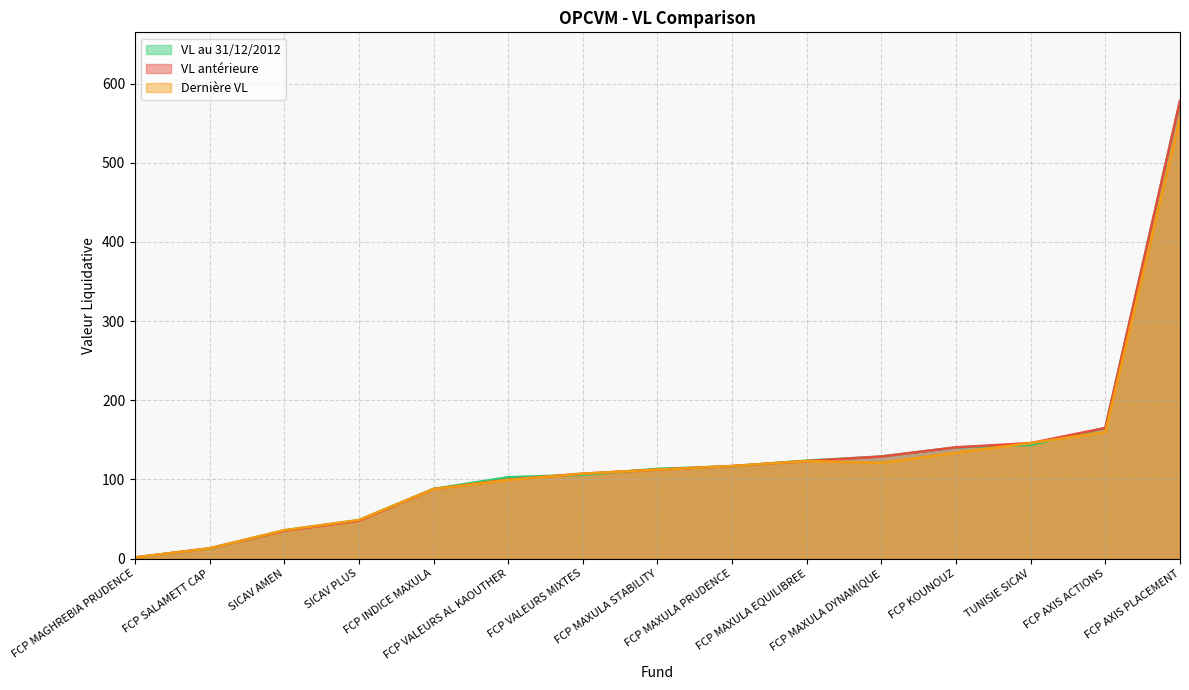

How many categories are shown in the chart?

15